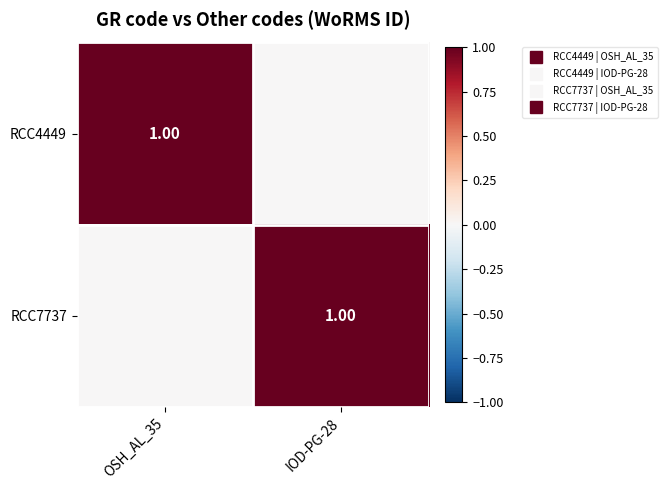

How many series are shown in this chart?

2